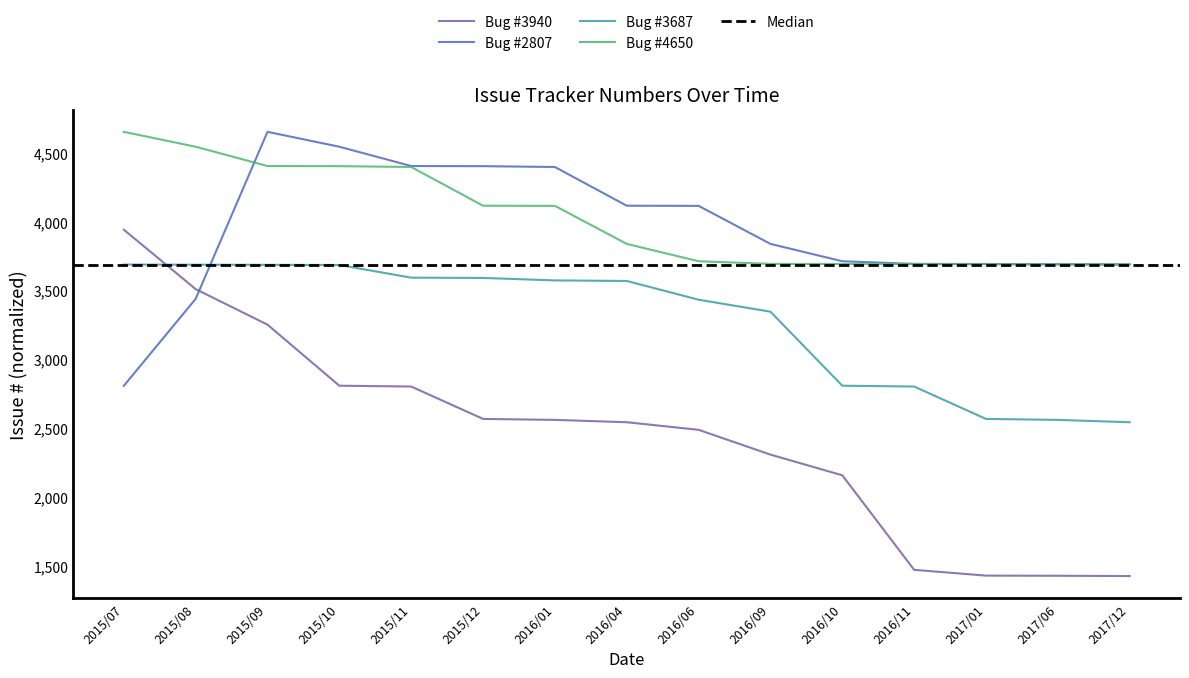

After their last crossing, which series has the higher values: Bug #3940 or Bug #2807?

Bug #2807